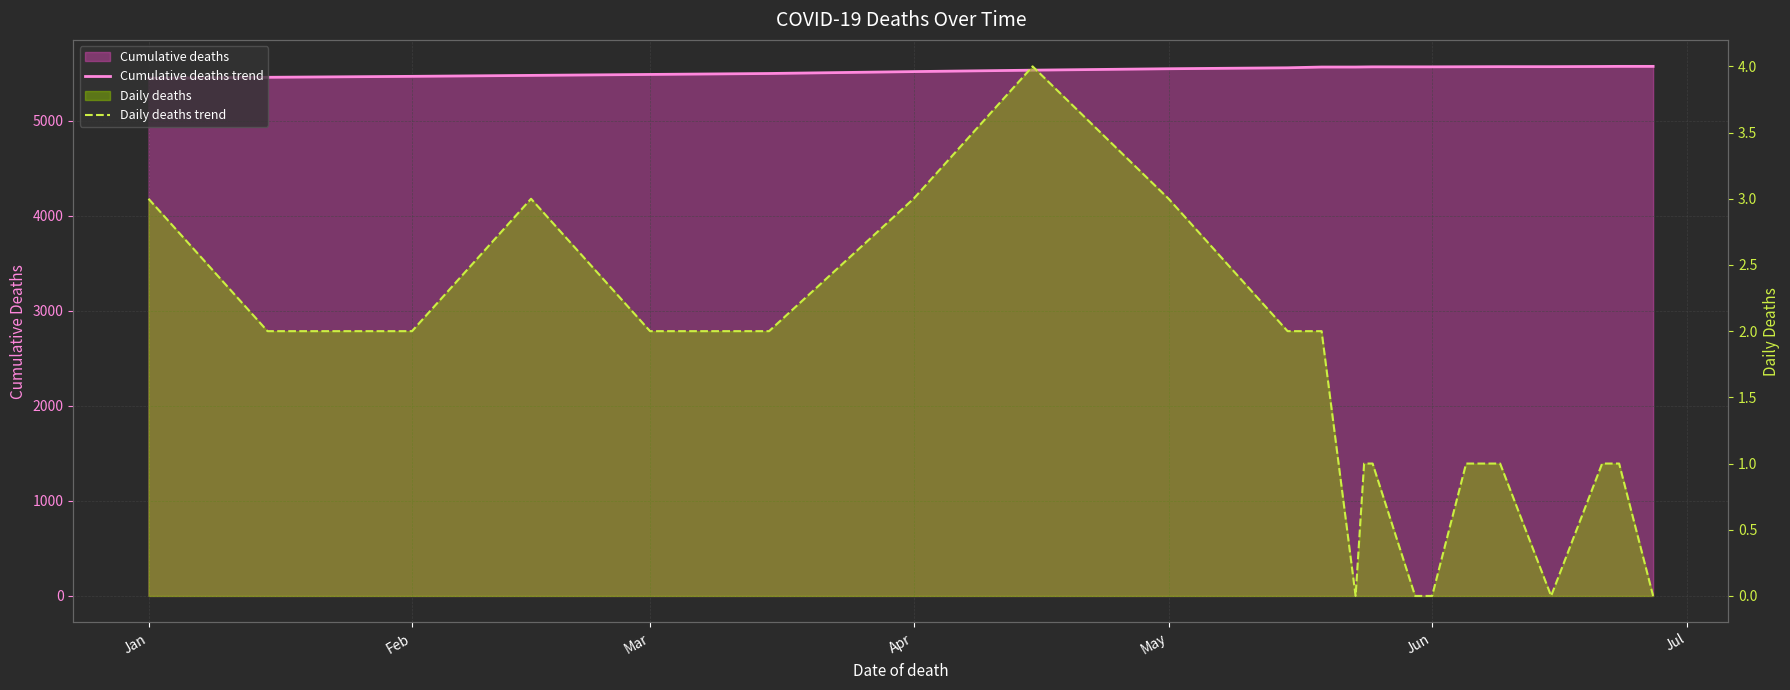

Which series has the widest spread of values?

Cumulative deaths trend